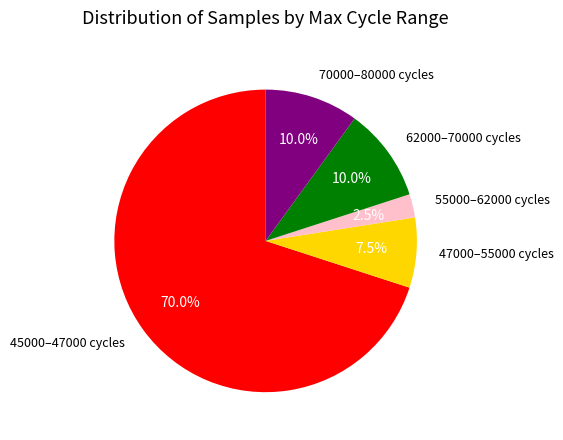

Count the number of slices in the pie.

5